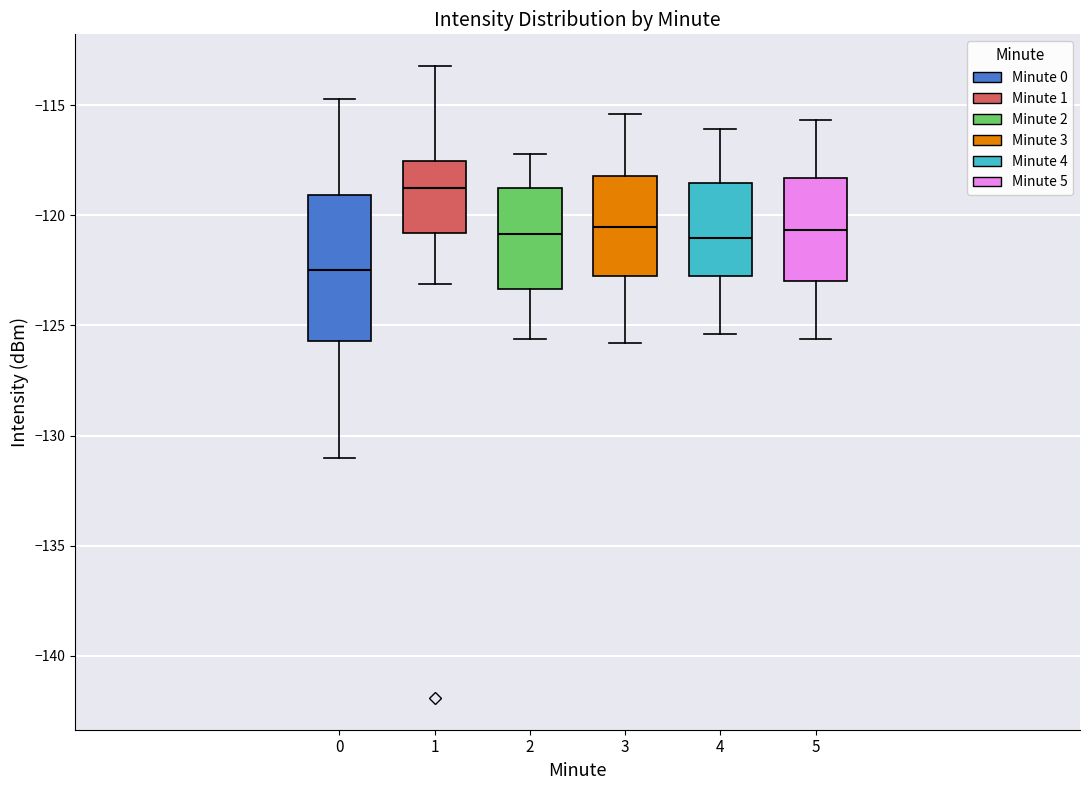

Reading left to right, transcribe this box plot: for each box, give where its median line is, the range the box spans, and where its two whiskers end, as read against the y-axis. The values are not printed on the chart, so give them approximately, as read against the axis.

0: median -122.5, box -125.5 to -119.0, whiskers -131.0 to -114.5
1: median -119.0, box -121.0 to -117.5, whiskers -123.0 to -113.0
2: median -121.0, box -123.5 to -118.5, whiskers -125.5 to -117.0
3: median -120.5, box -123.0 to -118.0, whiskers -126.0 to -115.5
4: median -121.0, box -123.0 to -118.5, whiskers -125.5 to -116.0
5: median -120.5, box -123.0 to -118.5, whiskers -125.5 to -115.5